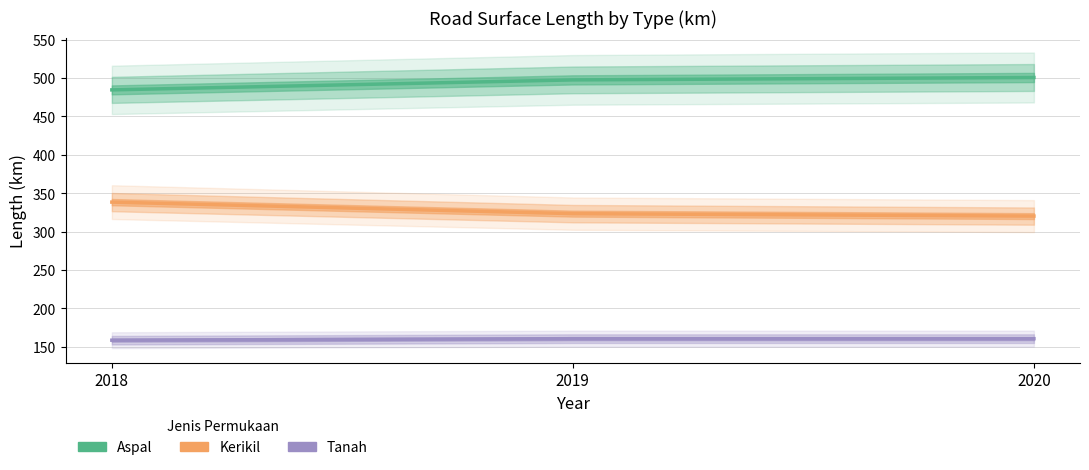

Rank the categories by Kerikil value from highest to lowest.

2018, 2019, 2020